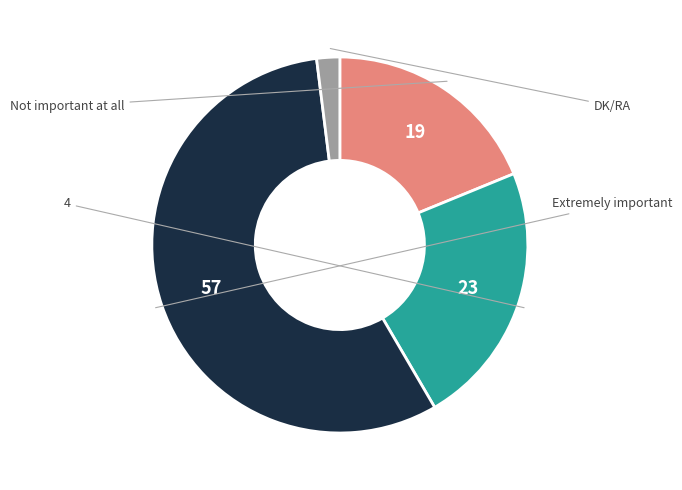

Is there any slice that represents more than half of the pie?

Yes